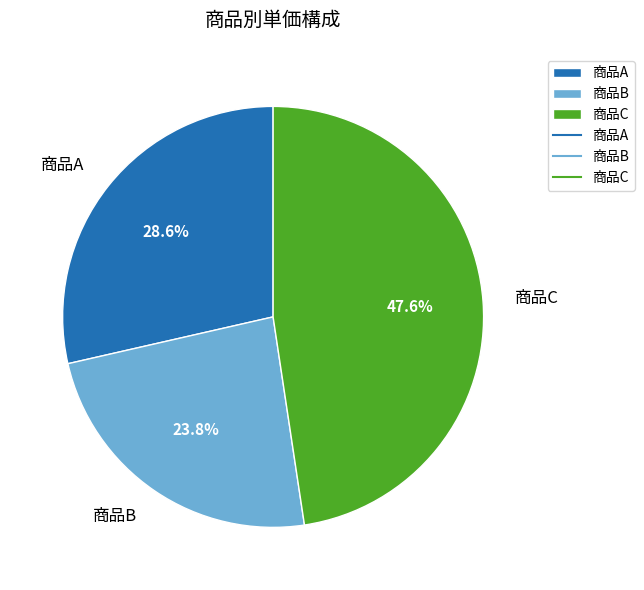

Which has a higher value, 商品B or 商品A?

商品A